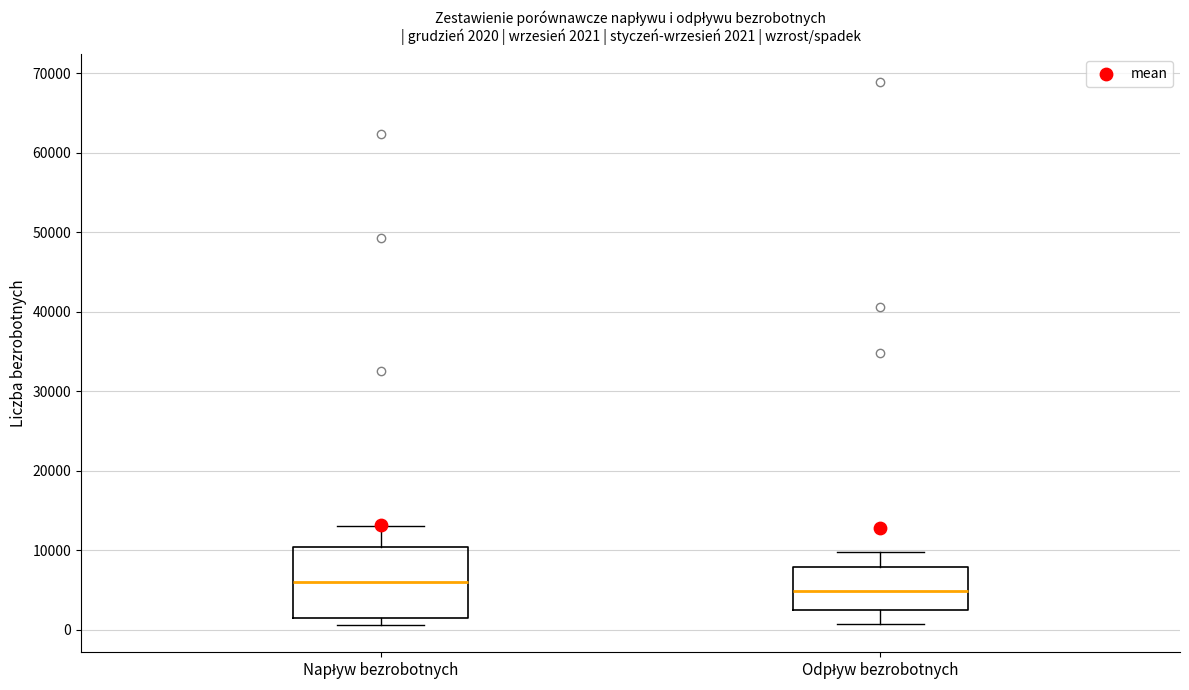

Which box is the tallest, from its lower edge to its upper edge?

Napływ bezrobotnych